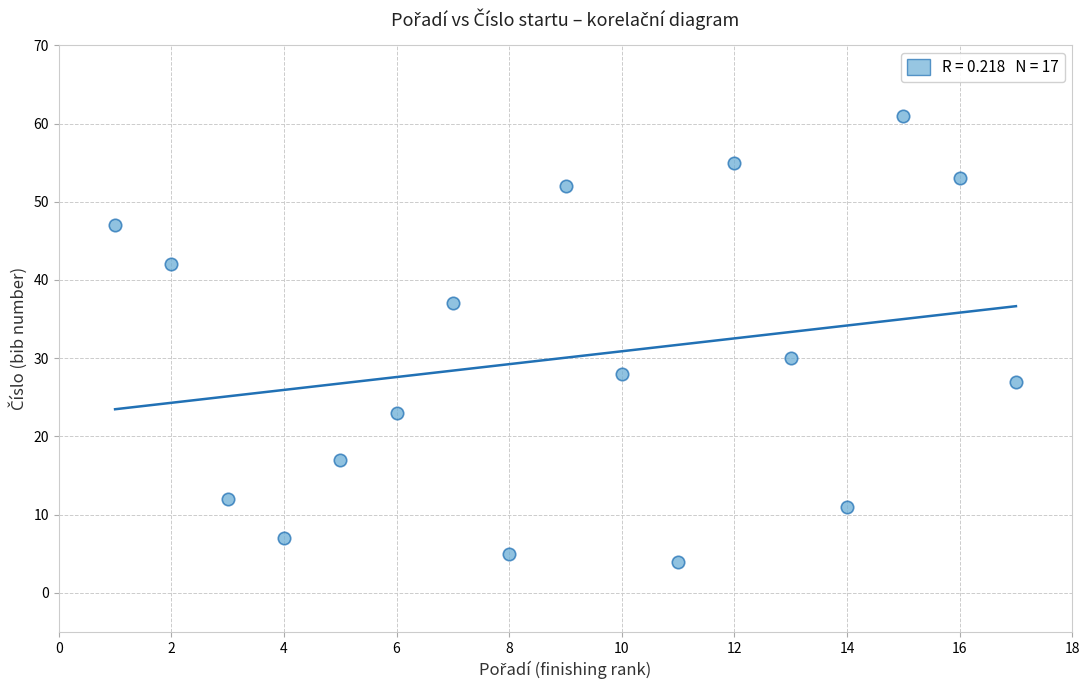

What Y value in the scatter plot is closest to 32?

30